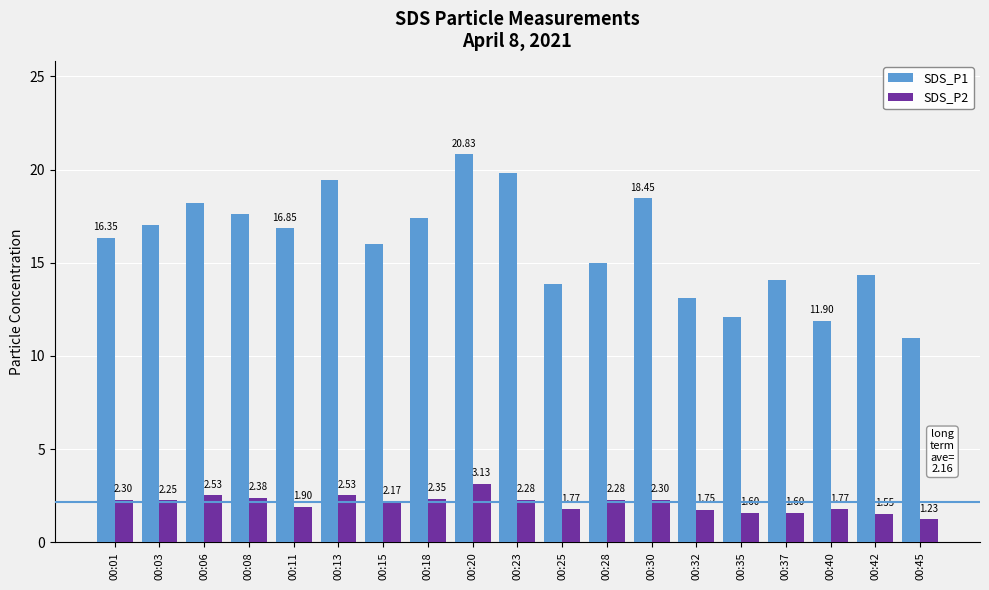

Which series has the largest range (max minus min)?

SDS_P1